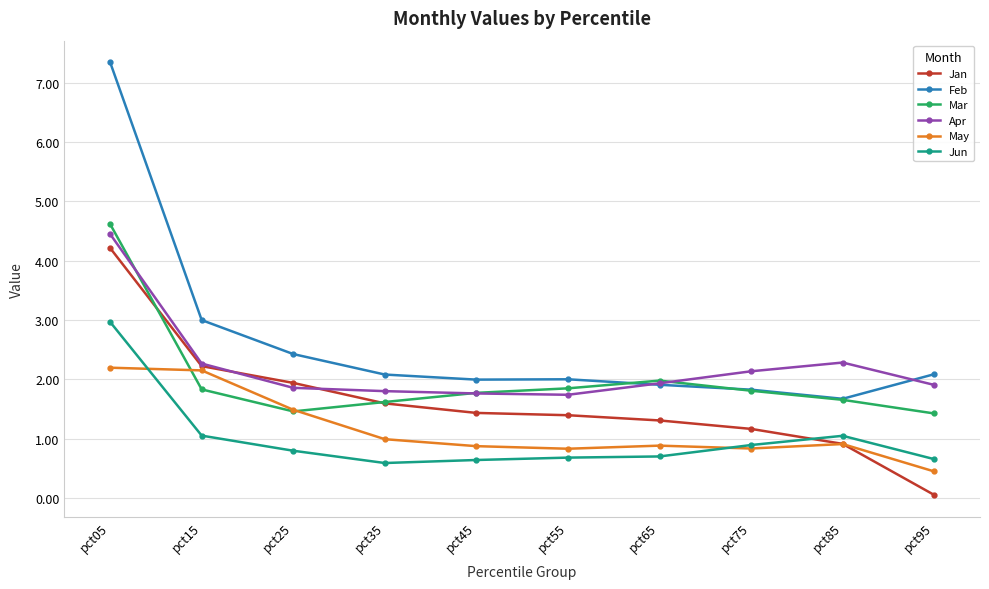

How many categories are shown in the chart?

10